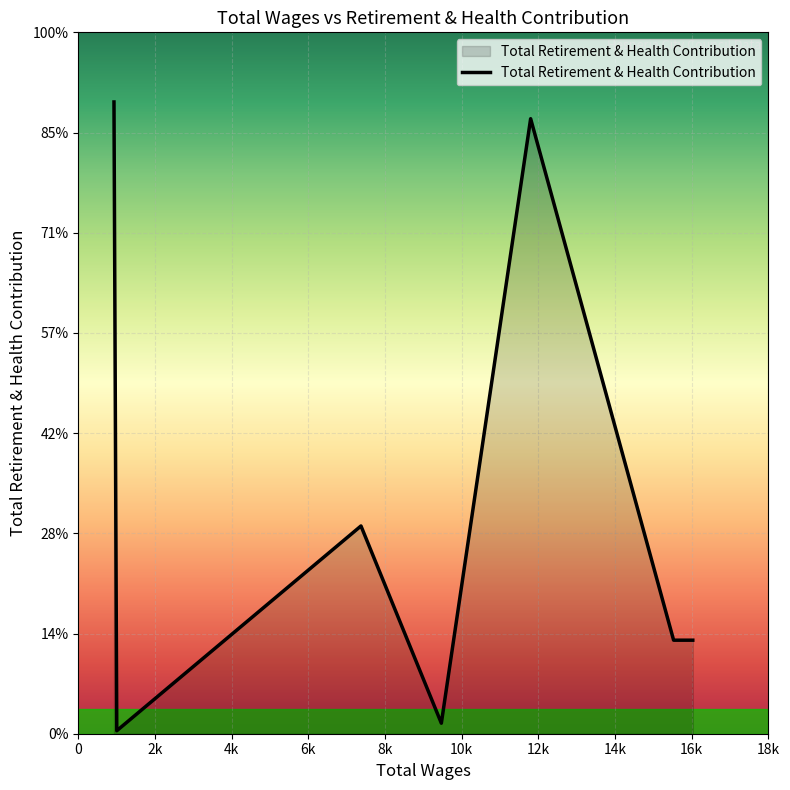

What is the difference between the second highest and second lowest values?

12066